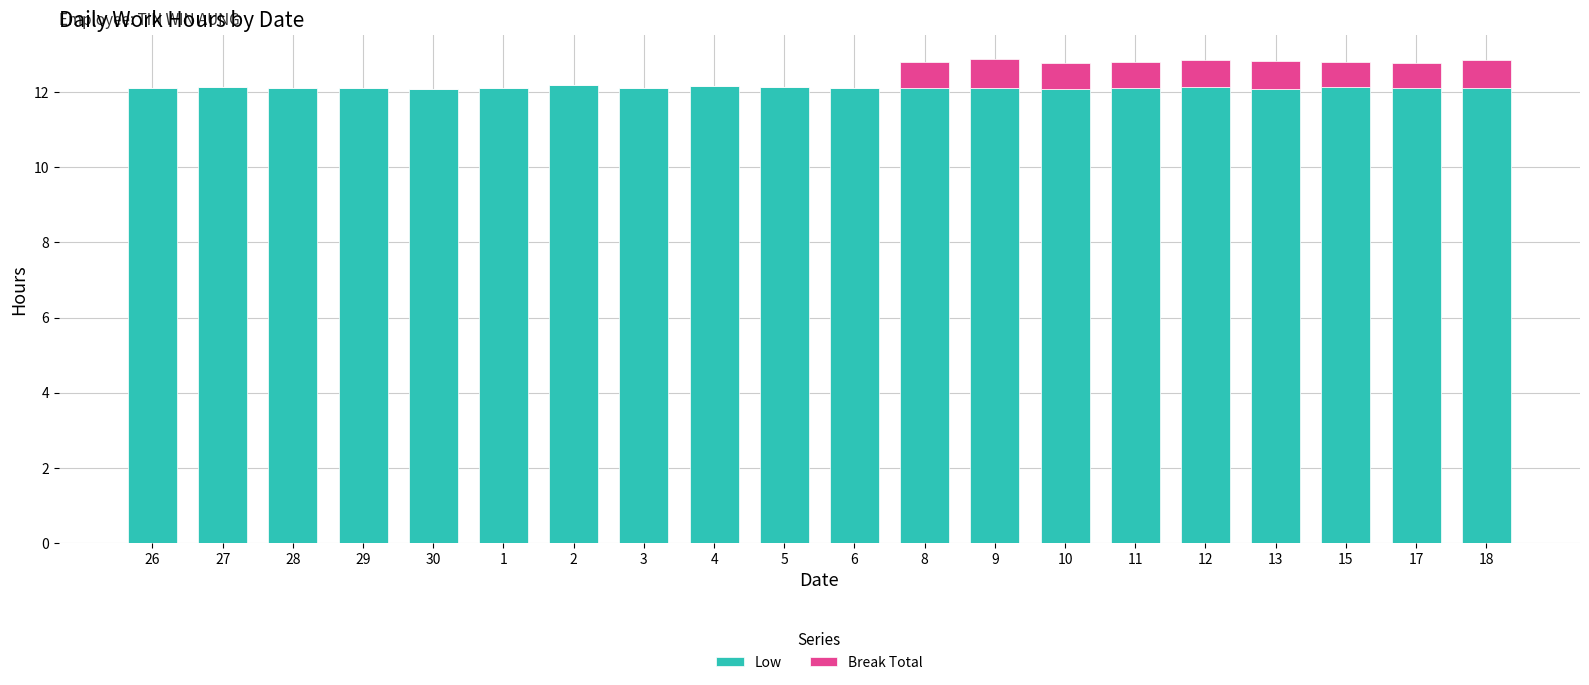

The Low series shows 16.1 at 15. True or false?

False